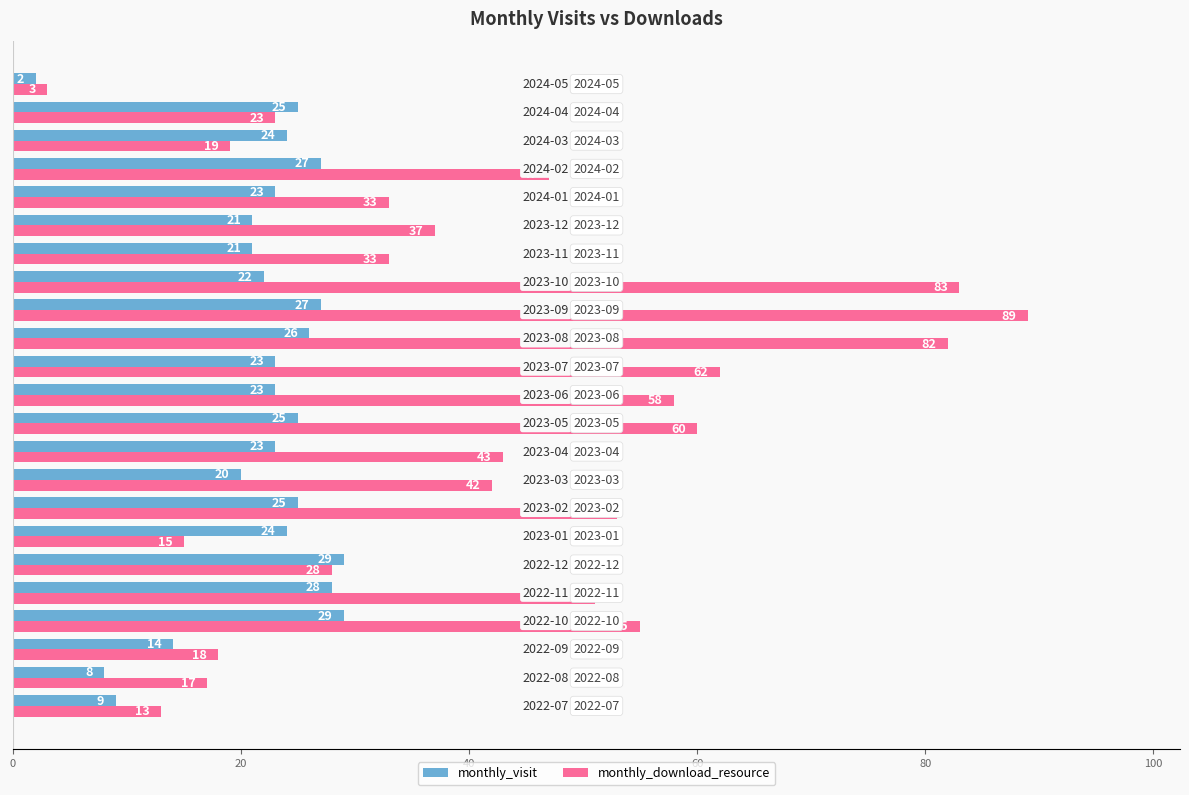

Which series has the widest spread of values?

monthly_download_resource